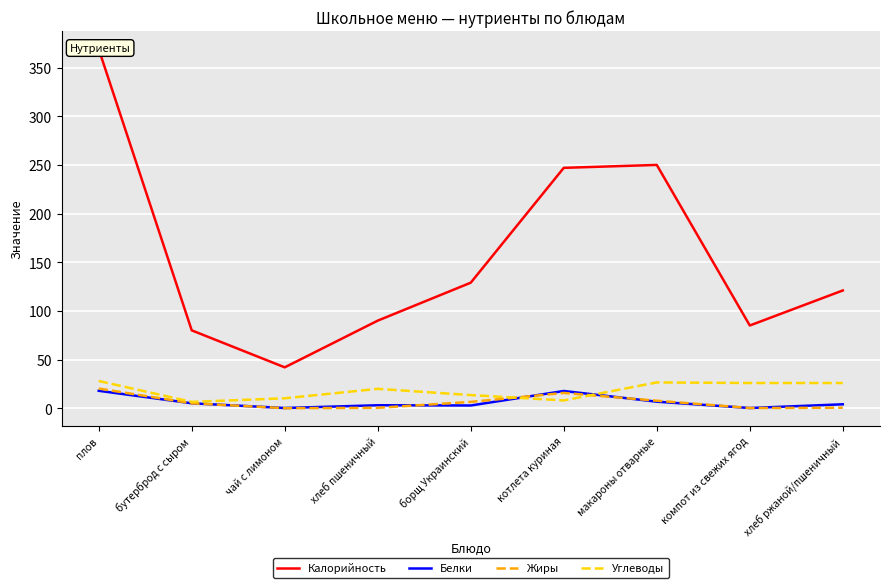

What position from the left is компот из свежих ягод?

8